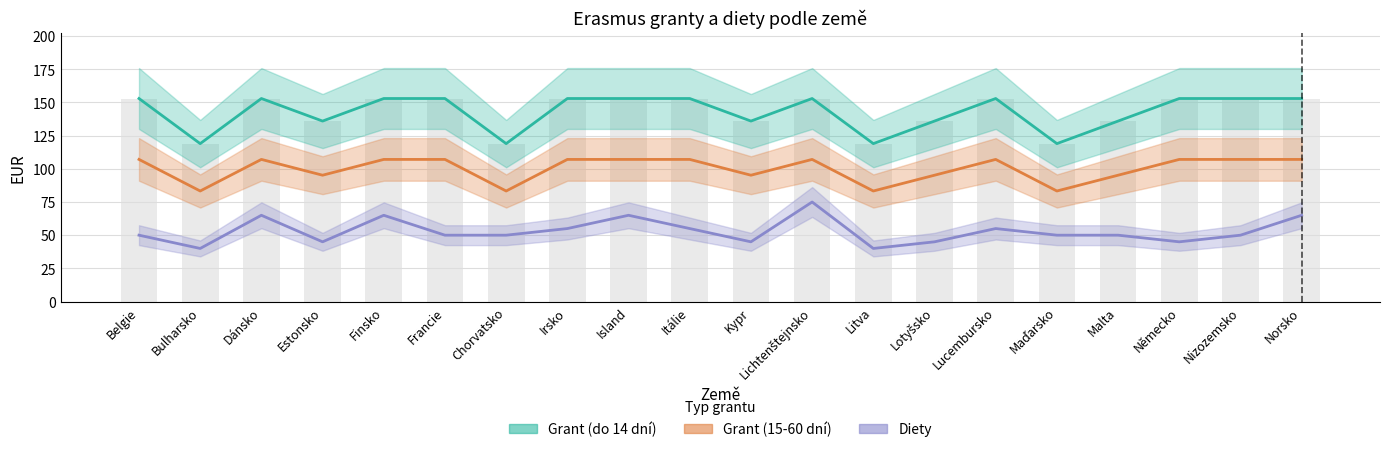

The Diety series shows 27.0 at Malta. True or false?

False